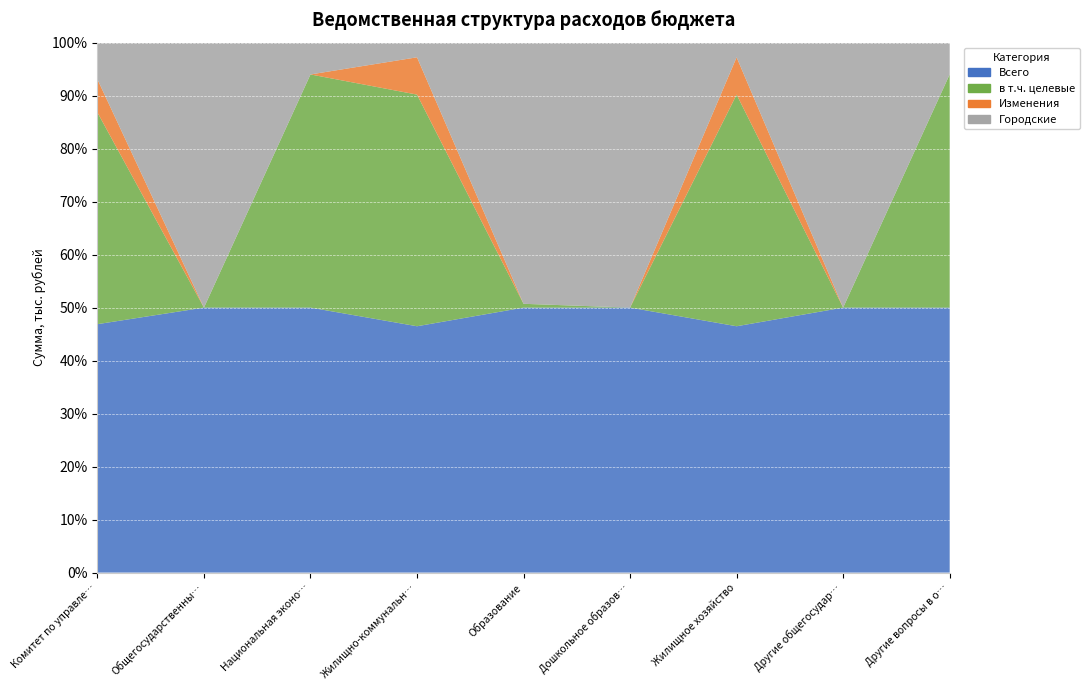

Reading left to right, transcribe all the data shown in this chart.

Всего: 1377348	20089	2908	1213078	112347	33463	1213078	20089	2908
в т.ч. целевые: 1173946	0	2559	1140857	1611	0	1140857	0	2559
Изменения: 183718	-2	0	183718	0	0	183718	-2	0
Городские: 203402	20089	349	72221	110736	33463	72221	20089	349